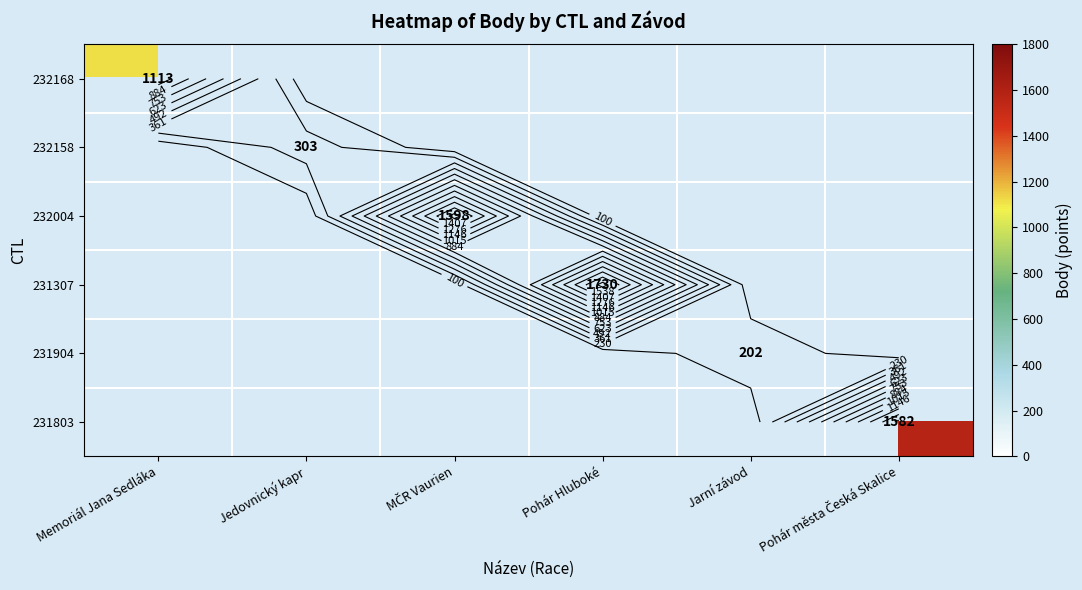

List the labels in order of 231803 value, largest first.

Memoriál Jana Sedláka, Jedovnický kapr, MČR Vaurien, Pohár Hluboké, Jarní závod, Pohár města Česká Skalice